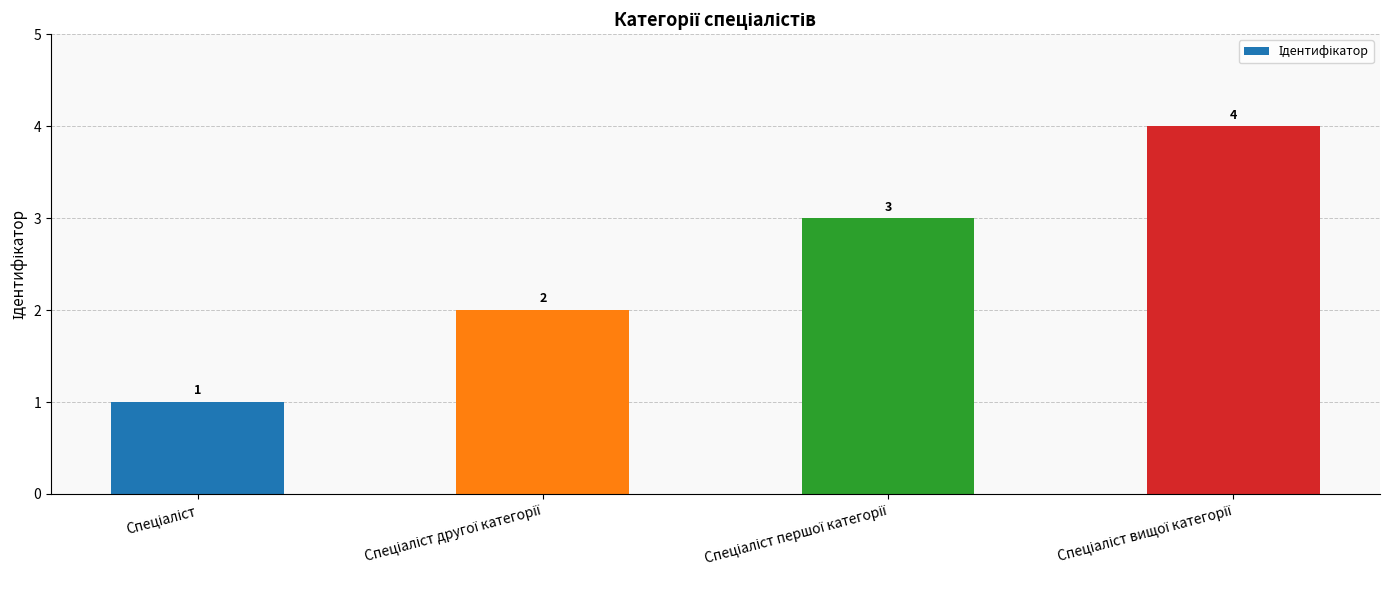

Count the values in the range 2 to 4.

3